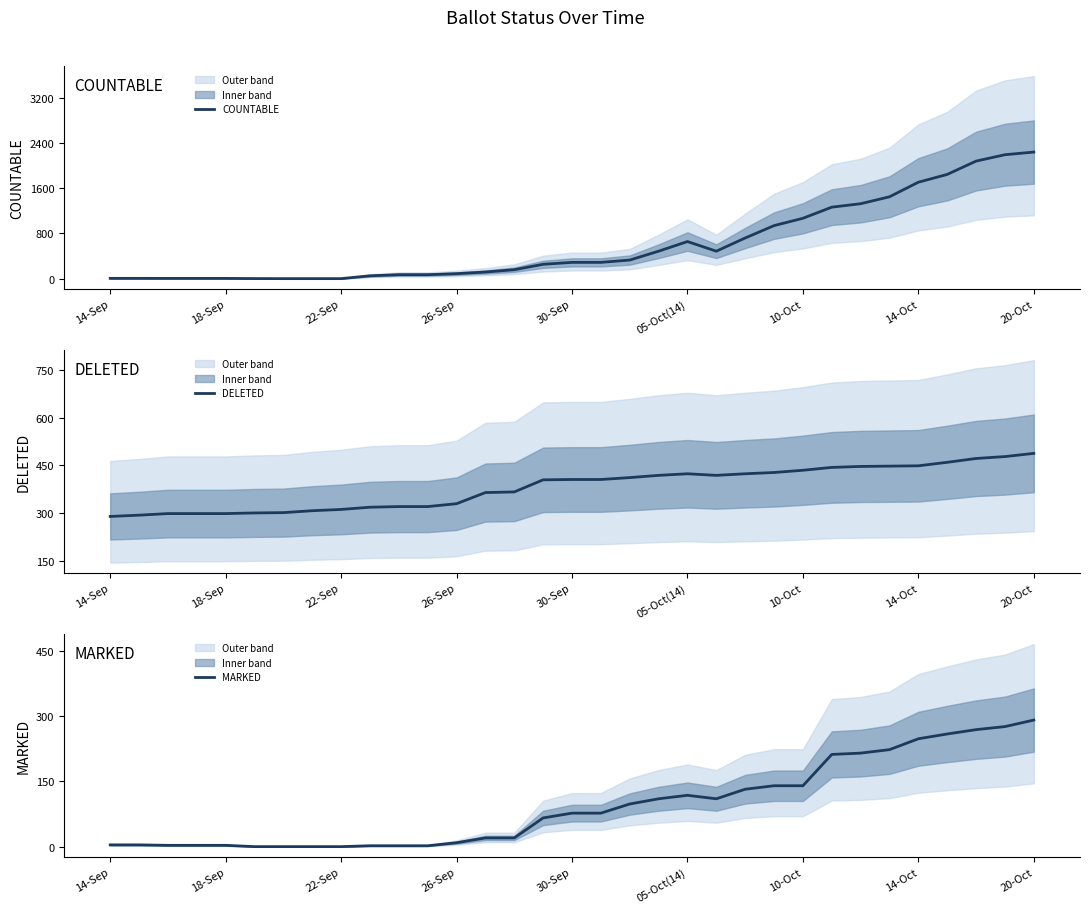

The value of COUNTABLE at 30-Sep is 454. True or false?

False